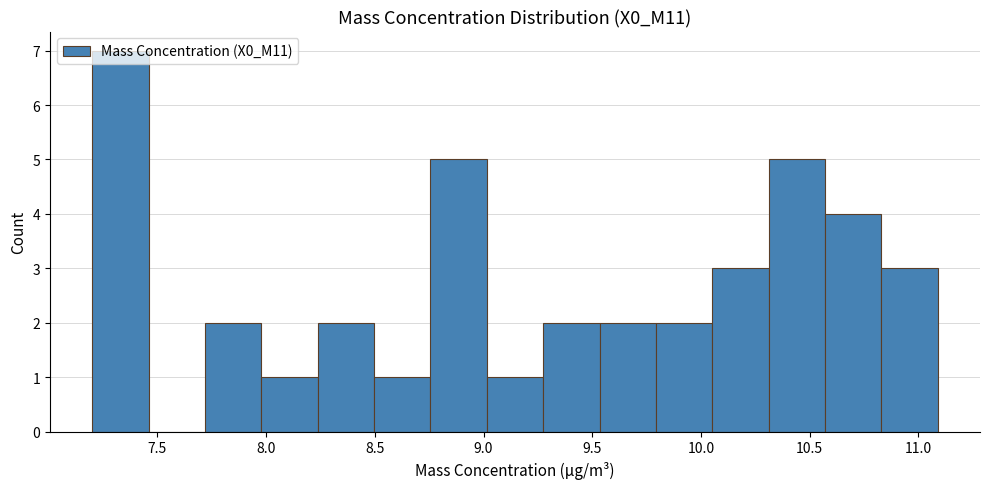

How tall is the bar that spans 9.00 to 9.25 on the x-axis? Neither the bar edges nor the heights are printed on the chart, so give them approximately, as read against the axes.

1